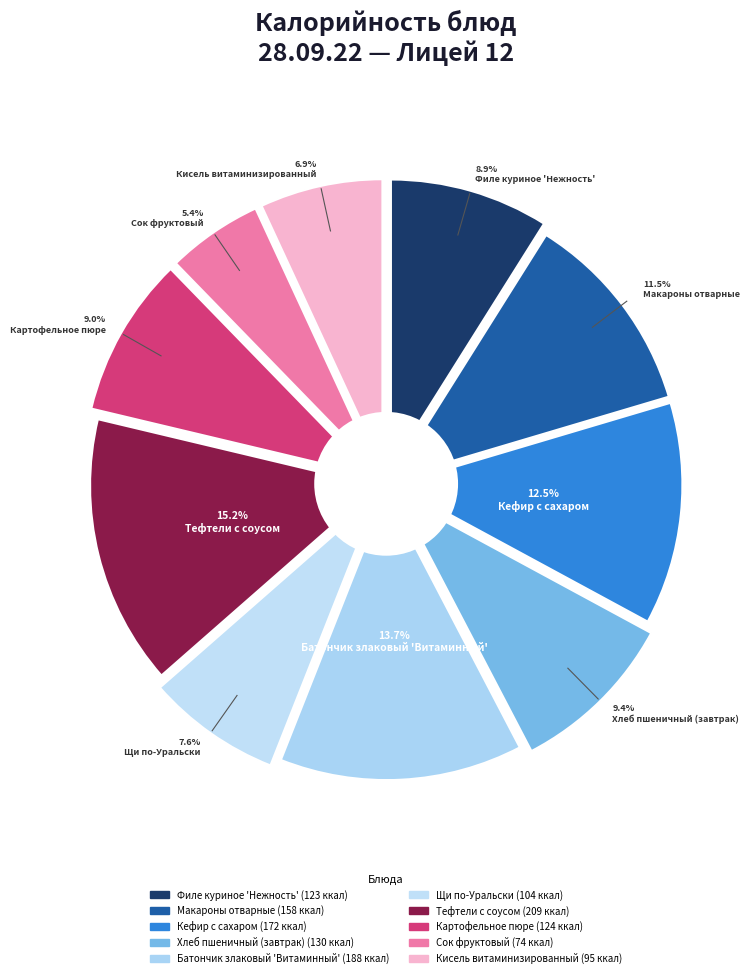

To the nearest percent, what is the difference between the largest and smallest slice percentages?

10%